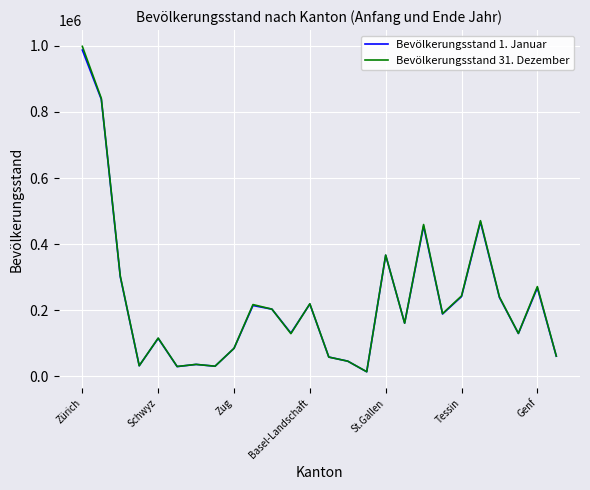

What is the maximum value for Bevölkerungsstand 31. Dezember?

998574